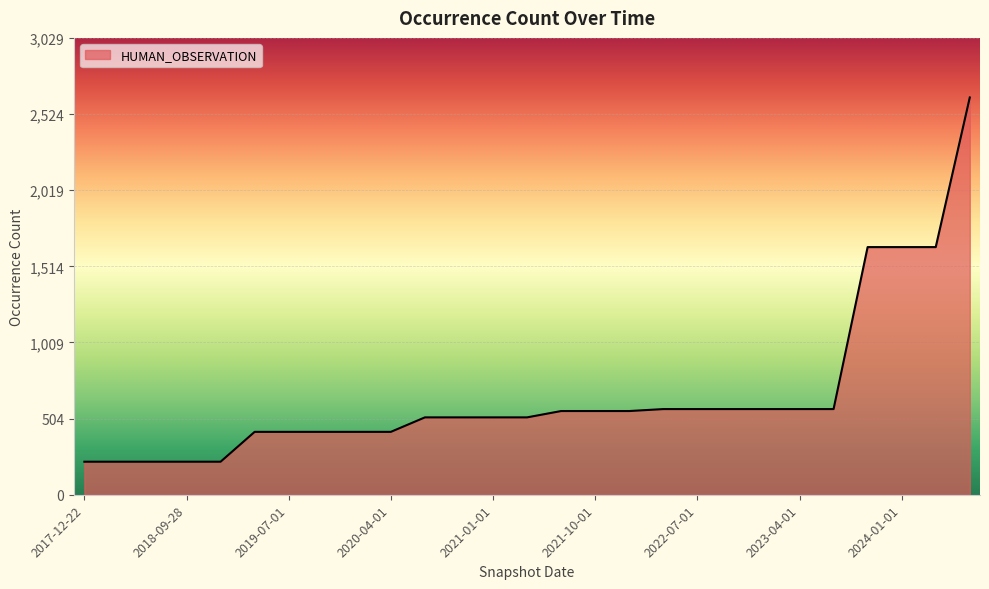

How many values are below 513?

10